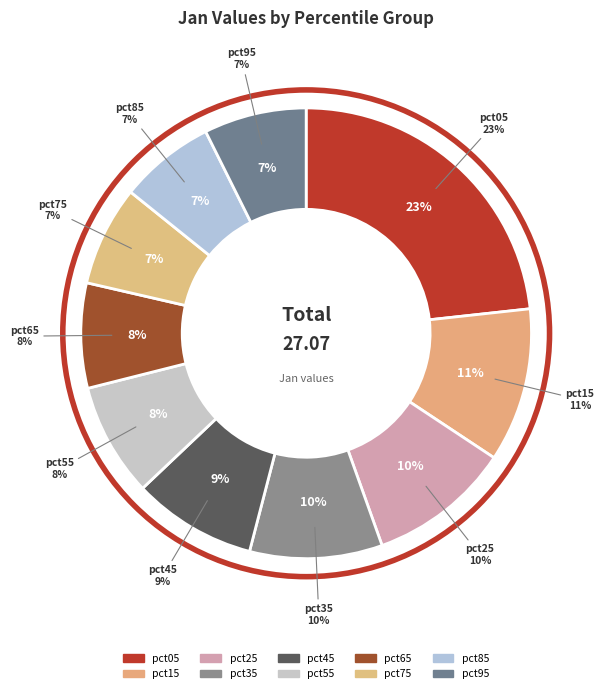

Combined, what portion of the pie is pct15 and pct55?

19.2%